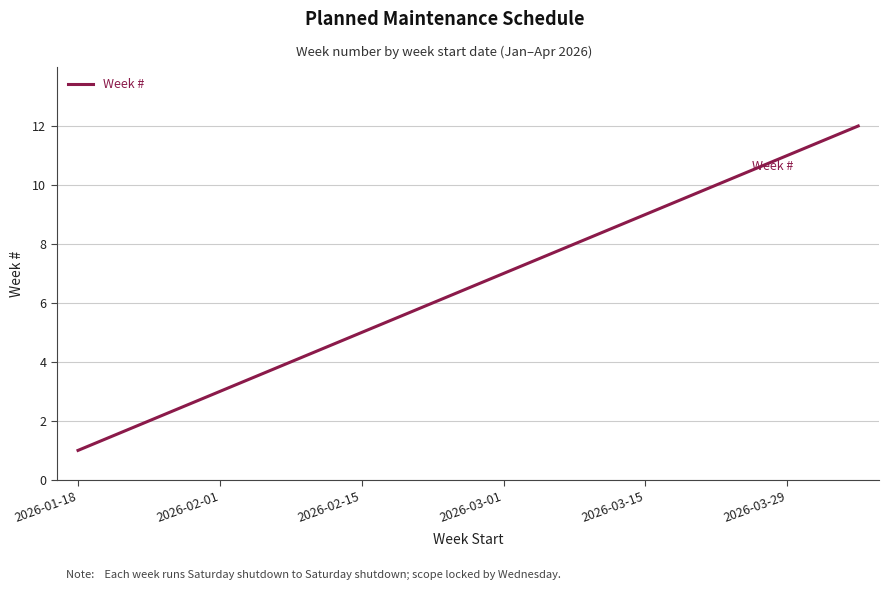

What is the difference between the maximum and minimum values?

11